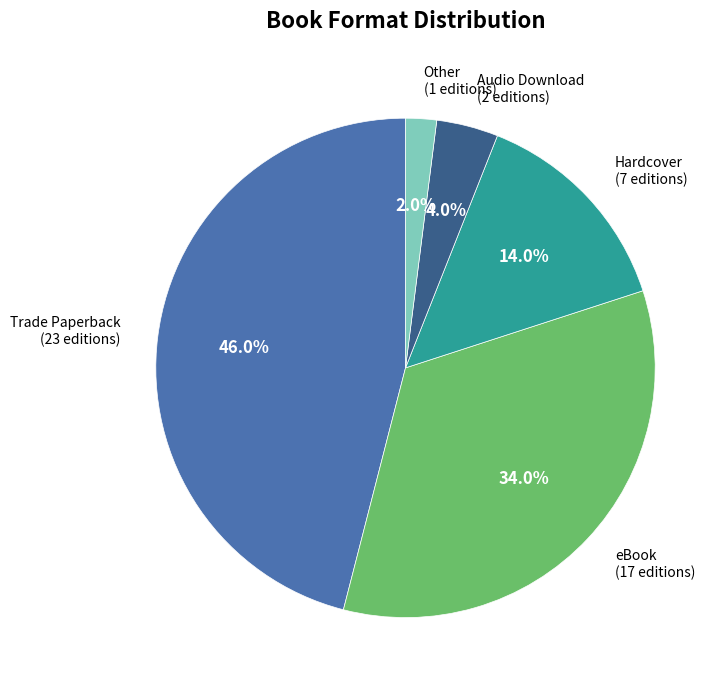

Is there a majority slice in this chart?

No